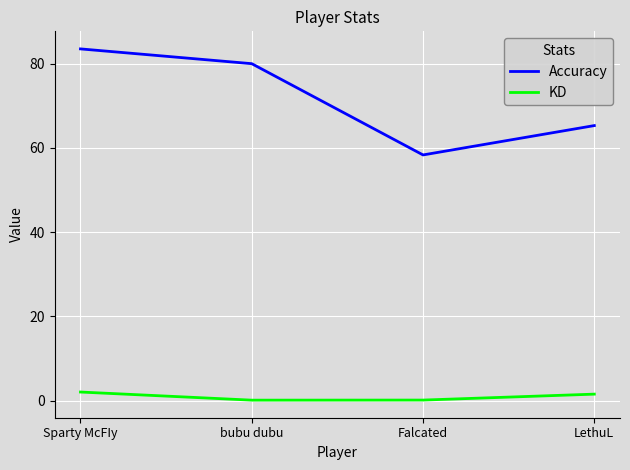

Reading left to right, transcribe all the data shown in this chart.

Accuracy: 83.5	80.0	58.3	65.3
KD: 2.0	0.1	0.1	1.5